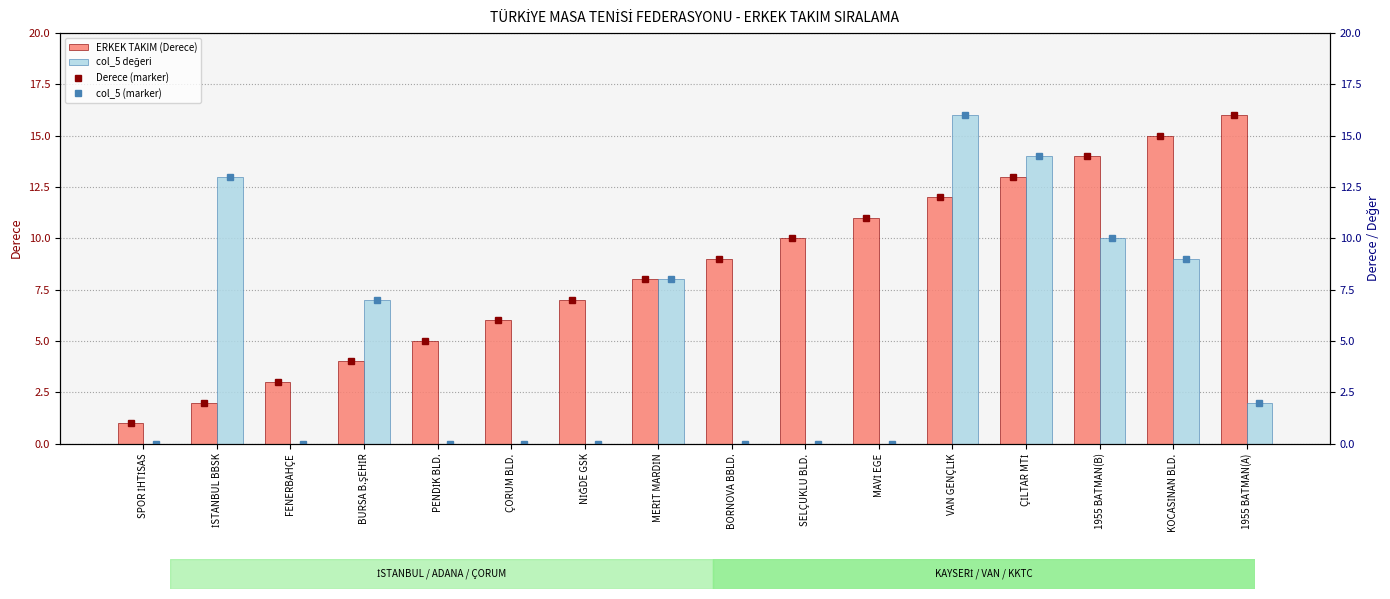

True or false: ERKEK TAKIM (Derece) has a value of 0 at SPOR İHTİSAS.

False